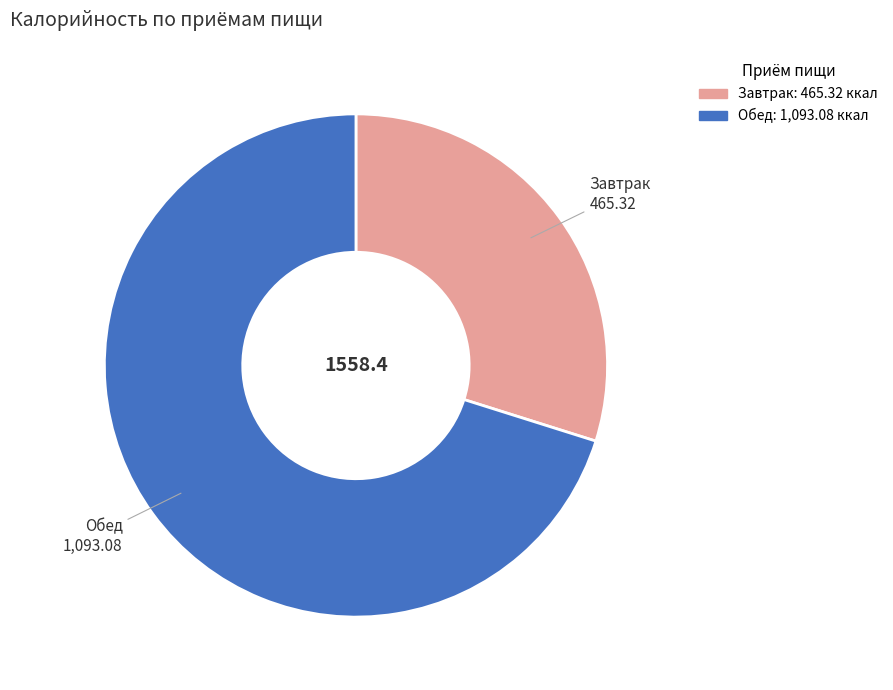

Is it true that Завтрак is 30% of the pie?

True